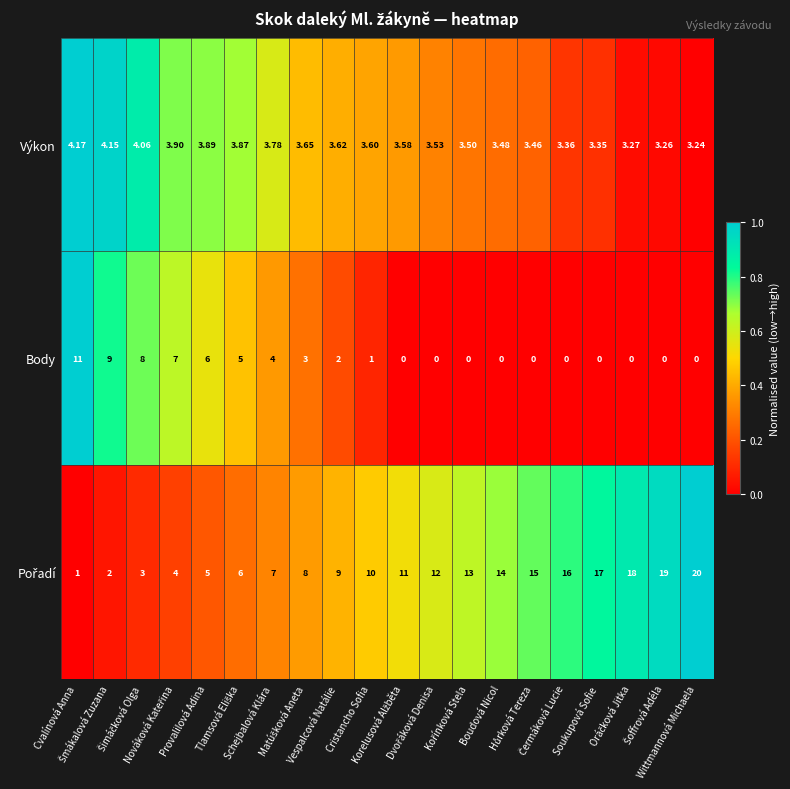

At how many categories does at least one series exceed 0?

20